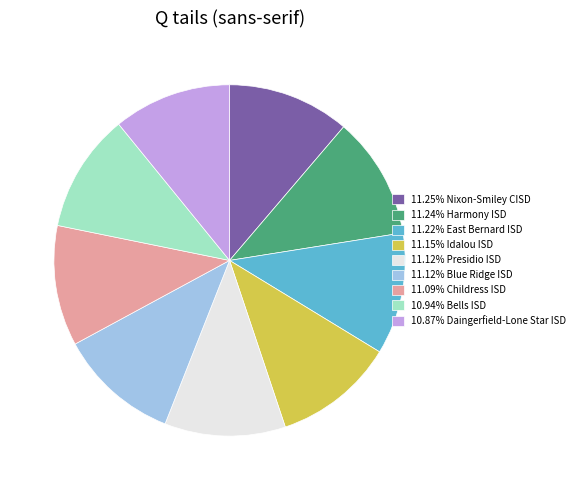

Approximately how many times larger is the value at 10.87% Daingerfield-Lone Star ISD compared to 11.12% Presidio ISD?

1.0